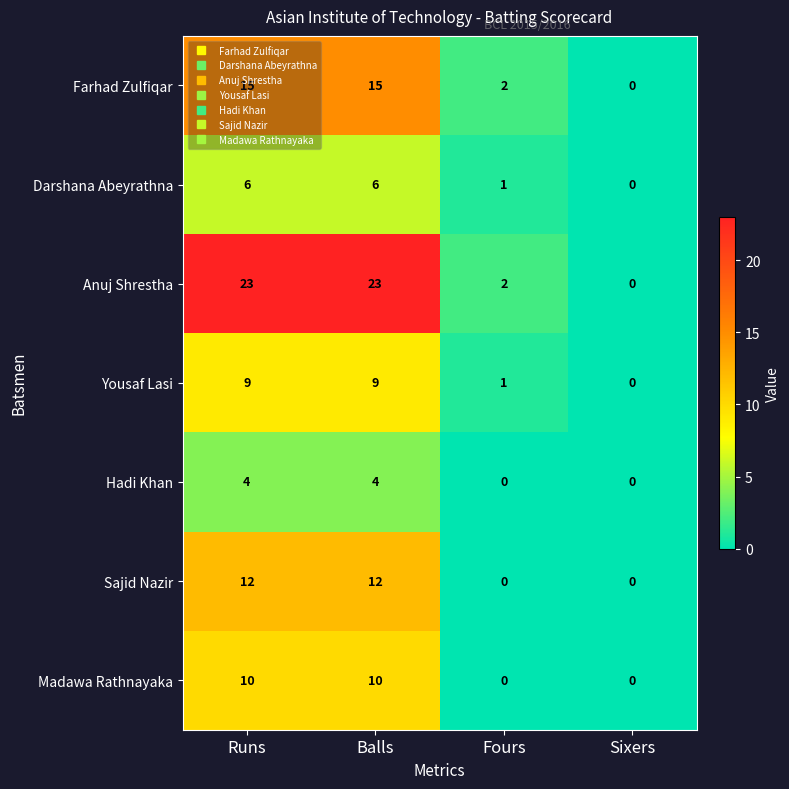

List the series in order of their peak value, lowest first.

Hadi Khan, Darshana Abeyrathna, Yousaf Lasi, Madawa Rathnayaka, Sajid Nazir, Farhad Zulfiqar, Anuj Shrestha